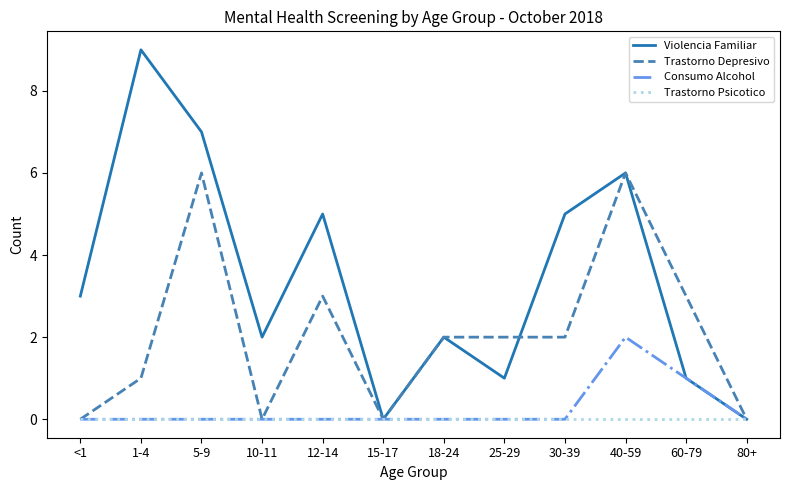

Where is the first local minimum for Trastorno Depresivo?

10-11